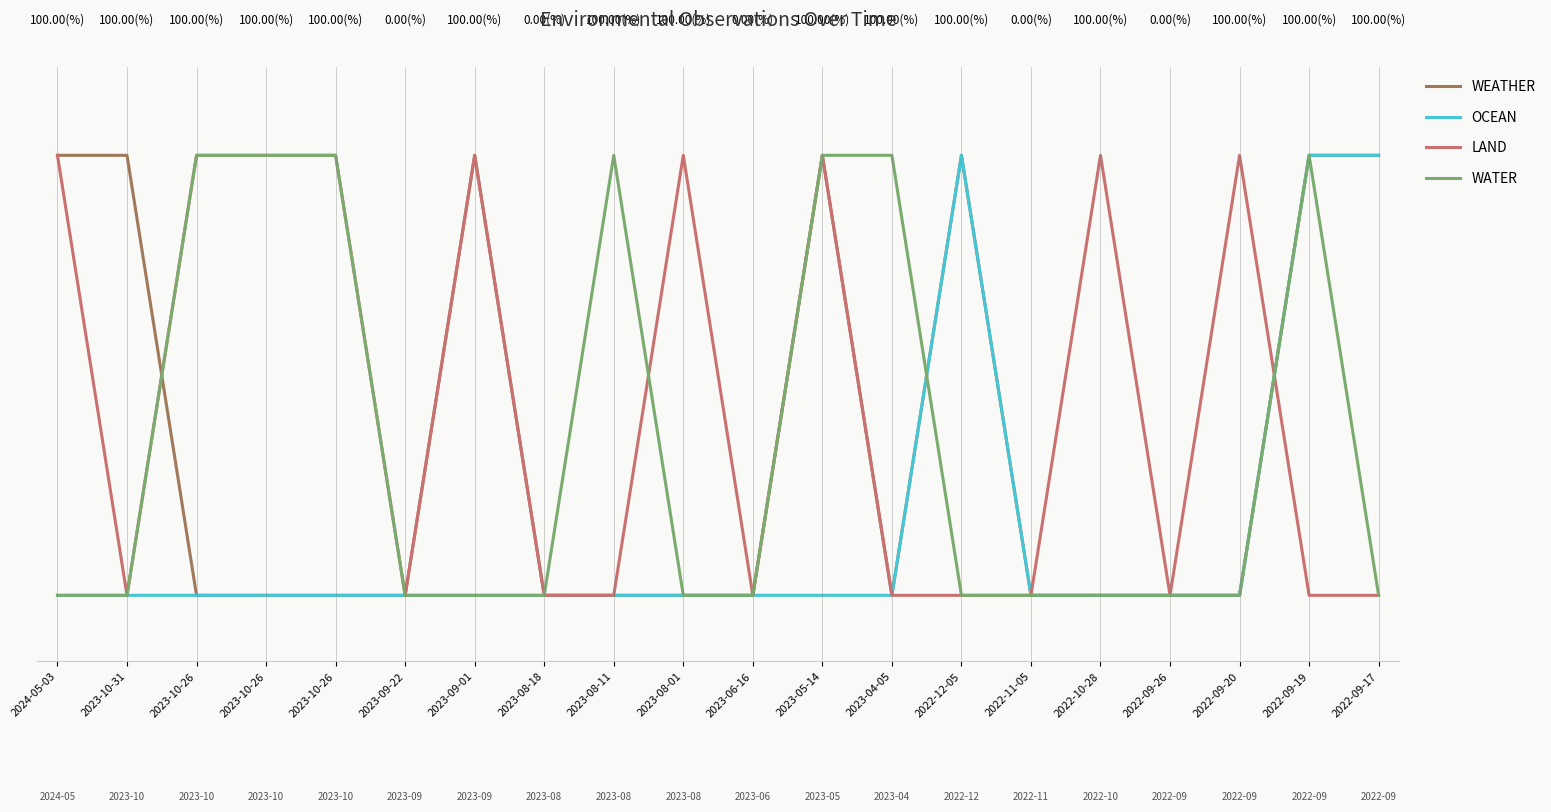

Reading left to right, transcribe all the data shown in this chart.

WEATHER: 1	1	0	0	0	0	1	0	0	0	0	1	0	1	0	0	0	0	1	1
OCEAN: 0	0	0	0	0	0	0	0	0	0	0	0	0	1	0	0	0	0	1	1
LAND: 1	0	1	1	1	0	1	0	0	1	0	1	0	0	0	1	0	1	0	0
WATER: 0	0	1	1	1	0	0	0	1	0	0	1	1	0	0	0	0	0	1	0